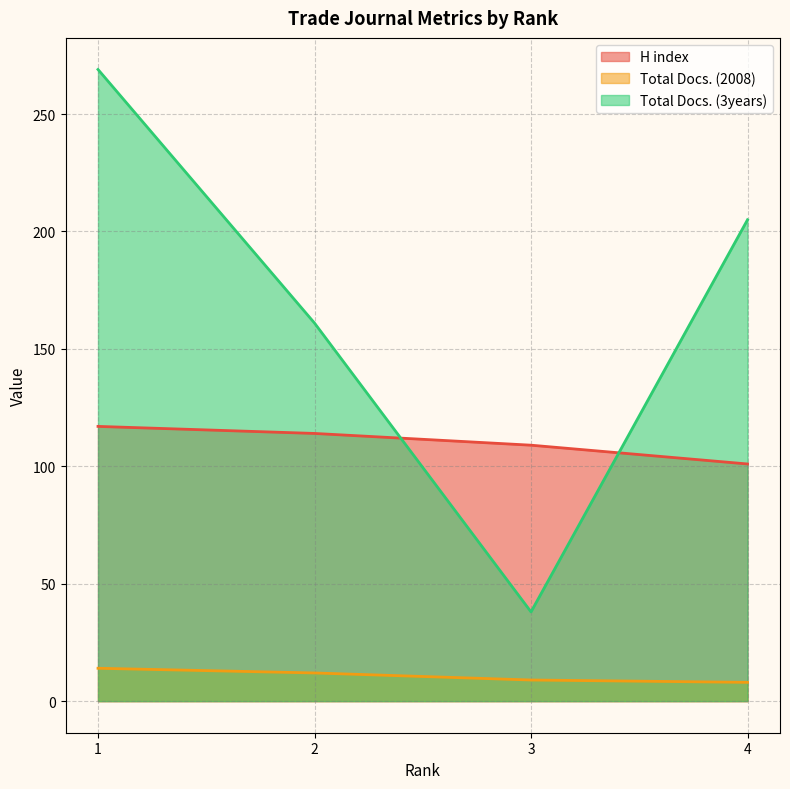

How many categories are shown in the chart?

4